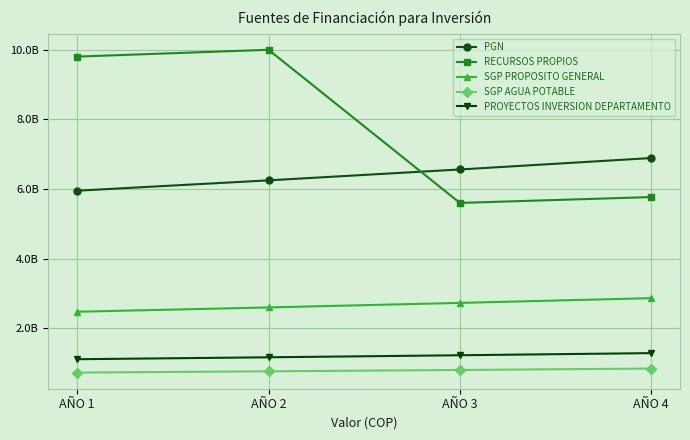

Reading right to left, what are all the values shown in this chart?

PGN: AÑO 4=6888626426	AÑO 3=6560596596	AÑO 2=6248187234	AÑO 1=5950654509
RECURSOS PROPIOS: AÑO 4=5768000000	AÑO 3=5600000000	AÑO 2=9996499800	AÑO 1=9800490000
SGP PROPOSITO GENERAL: AÑO 4=2866234765	AÑO 3=2729747395	AÑO 2=2599759424	AÑO 1=2475961356
SGP AGUA POTABLE: AÑO 4=844352097	AÑO 3=804144855	AÑO 2=765852242	AÑO 1=729383088
PROYECTOS INVERSION DEPARTAMENTO: AÑO 4=1288114952	AÑO 3=1226776145	AÑO 2=1168358233	AÑO 1=1112722127